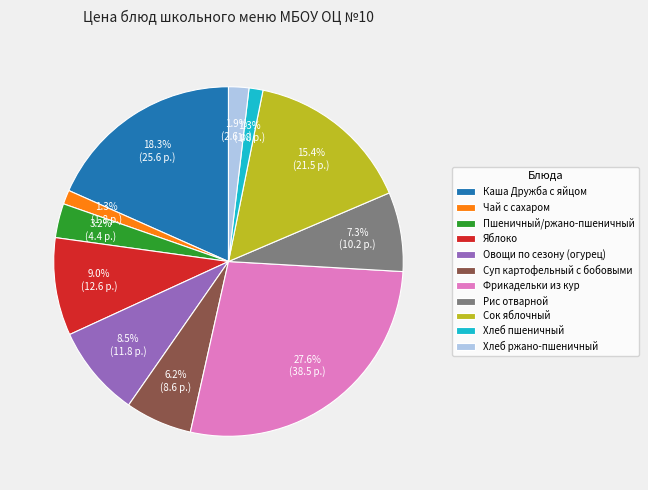

The Яблоко slice represents 18% of the pie. True or false?

False